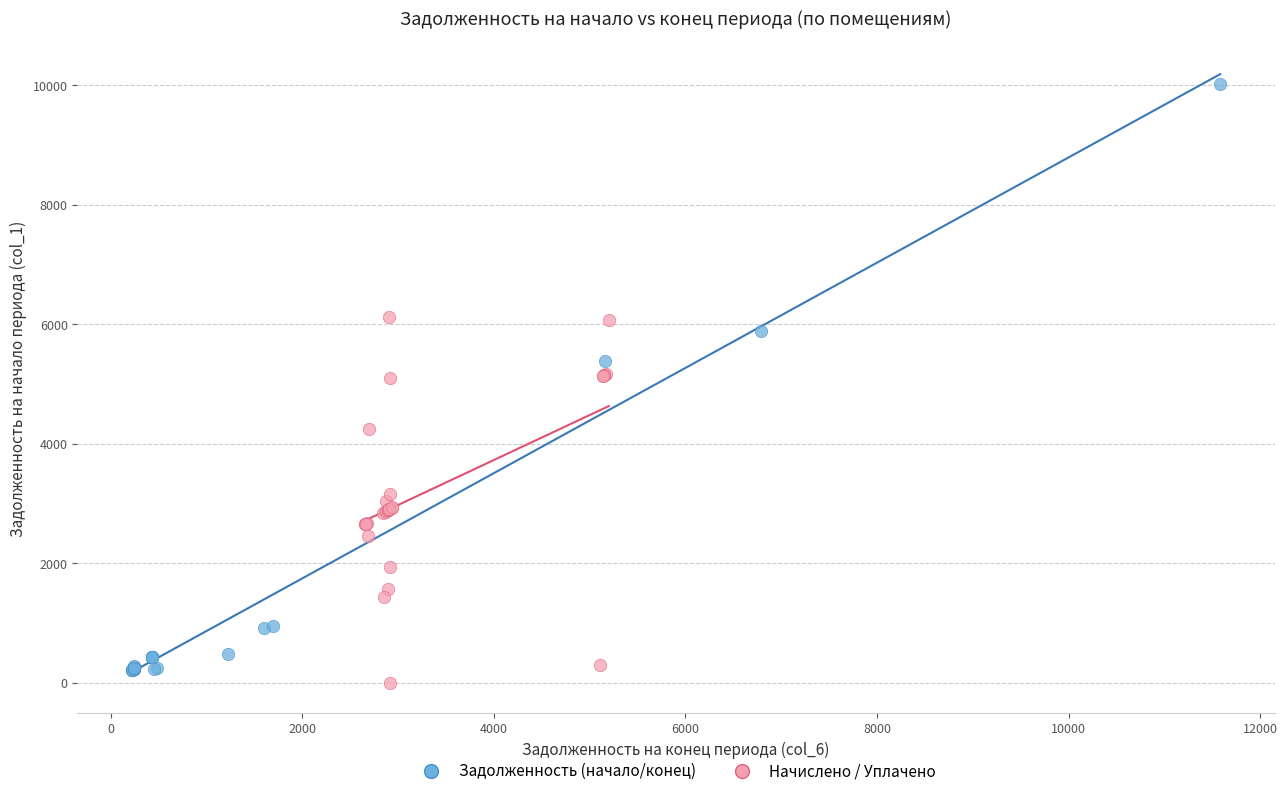

Which series contains the lowest Y value?

Начислено / Уплачено